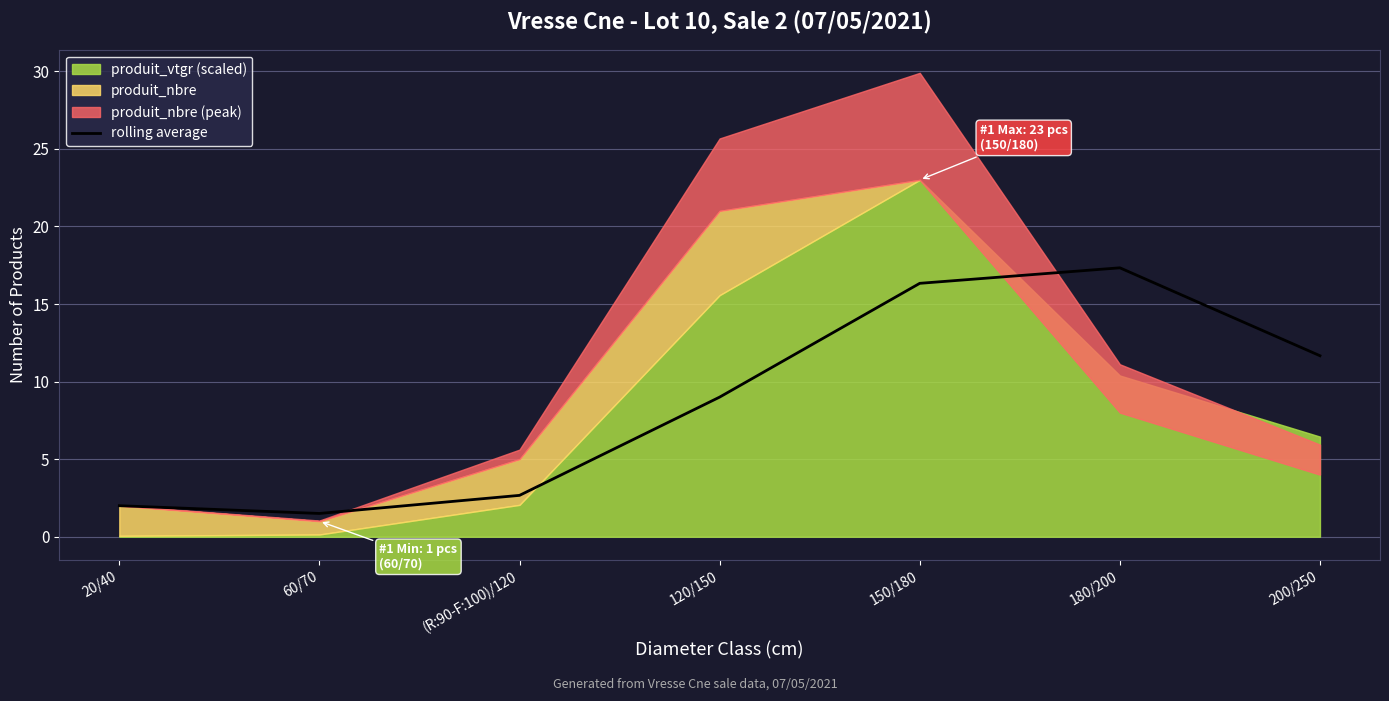

How many values are below 9?

3